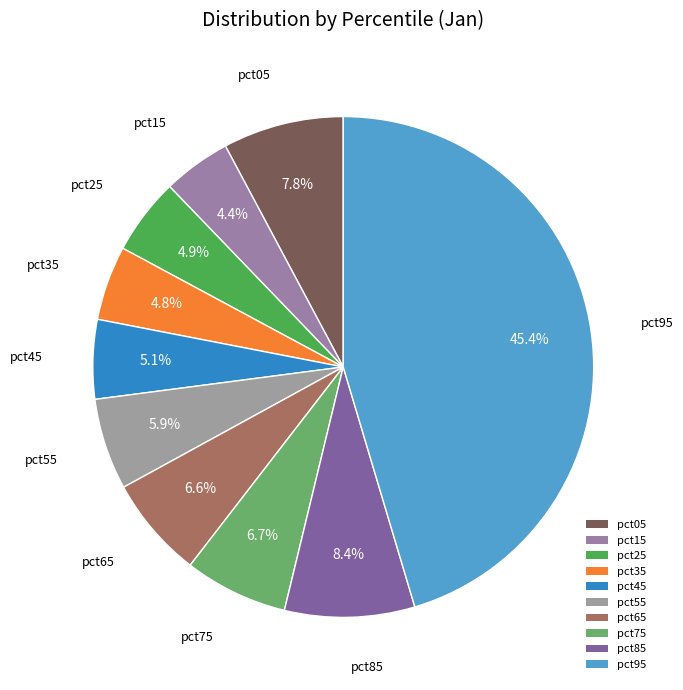

What percentage is the pct75 slice, to the nearest percent?

7%